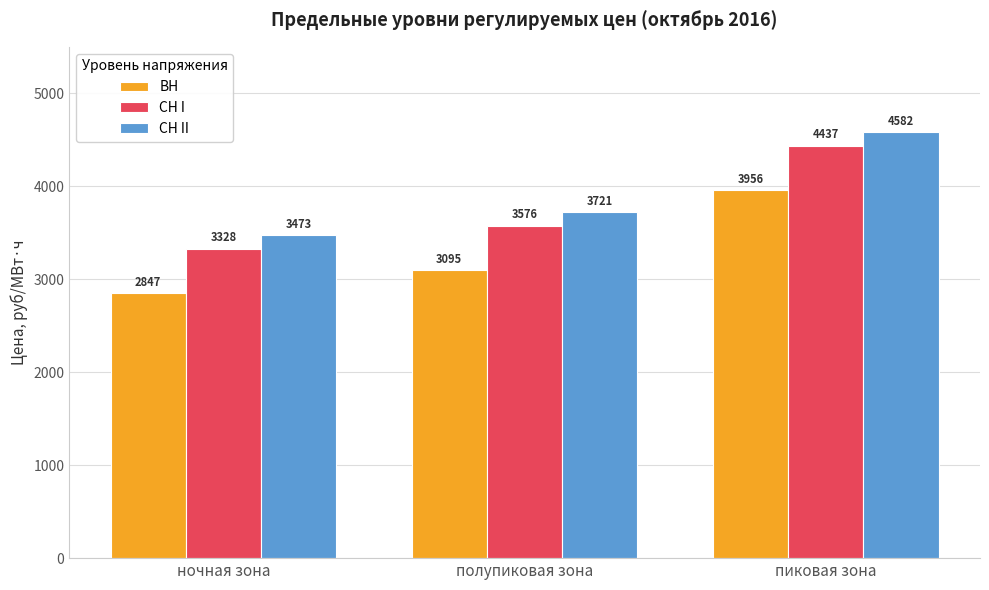

Is the value of СН I at пиковая зона greater than the value of ВН at полупиковая зона?

Yes